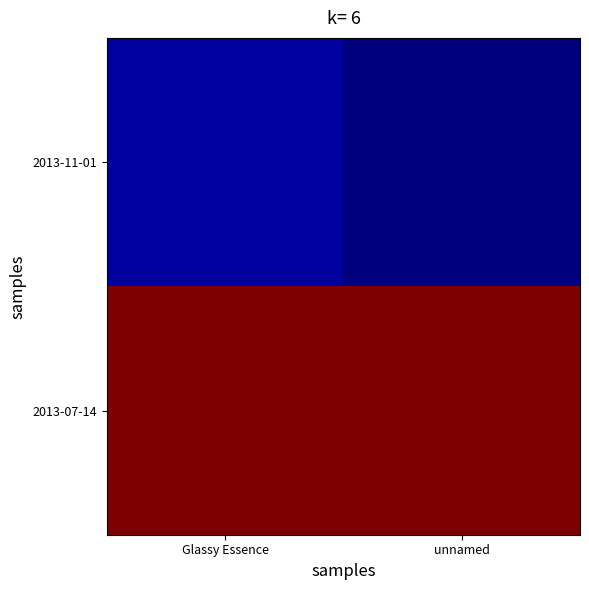

What is the maximum value shown in the chart?

1.0